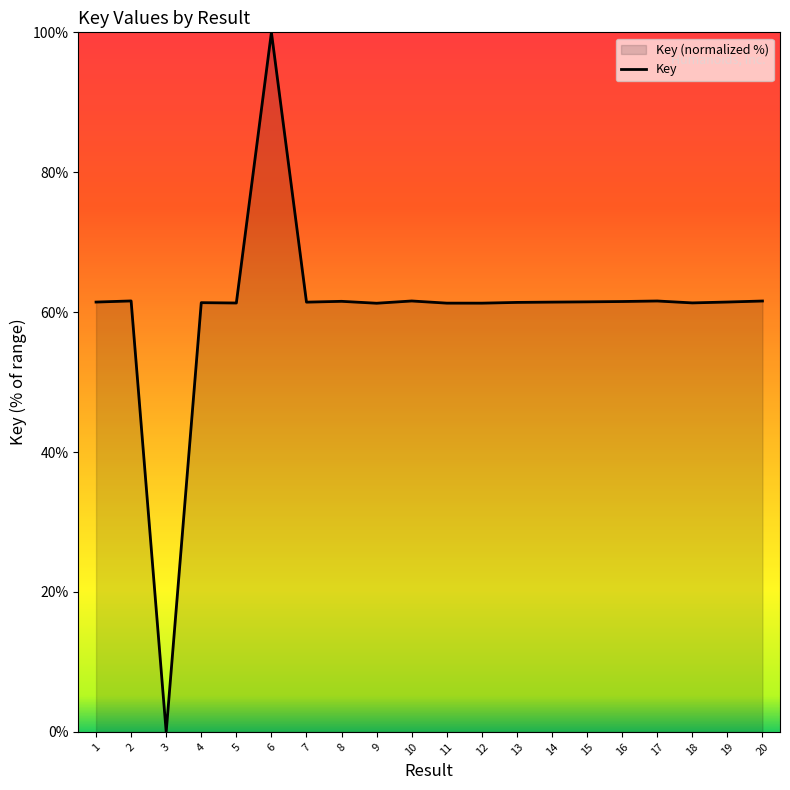

Where is the first local minimum?

3